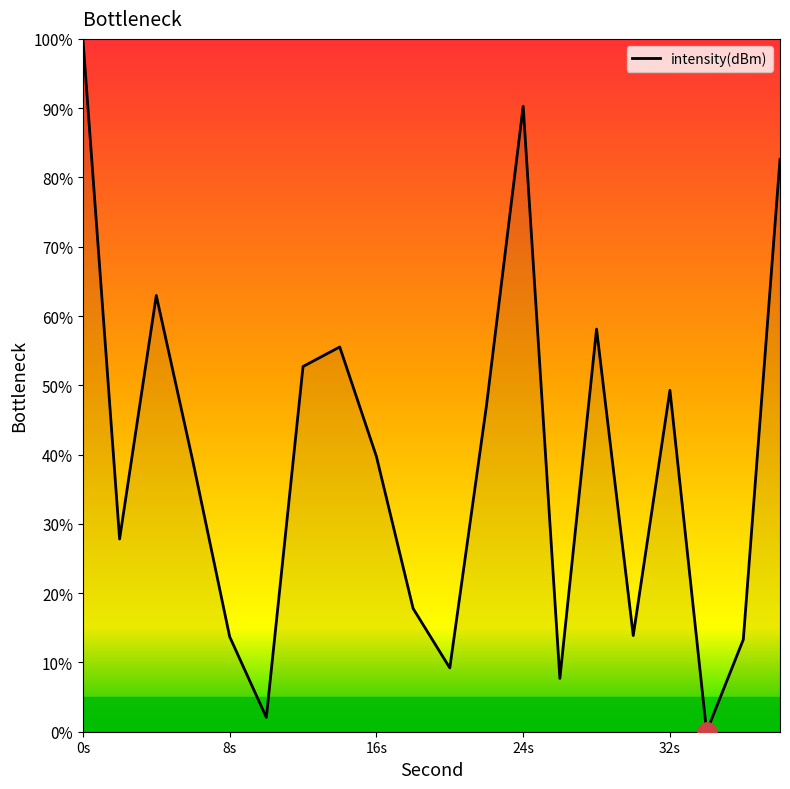

How many interior local peaks (higher than both neighbors) does the data have?

5